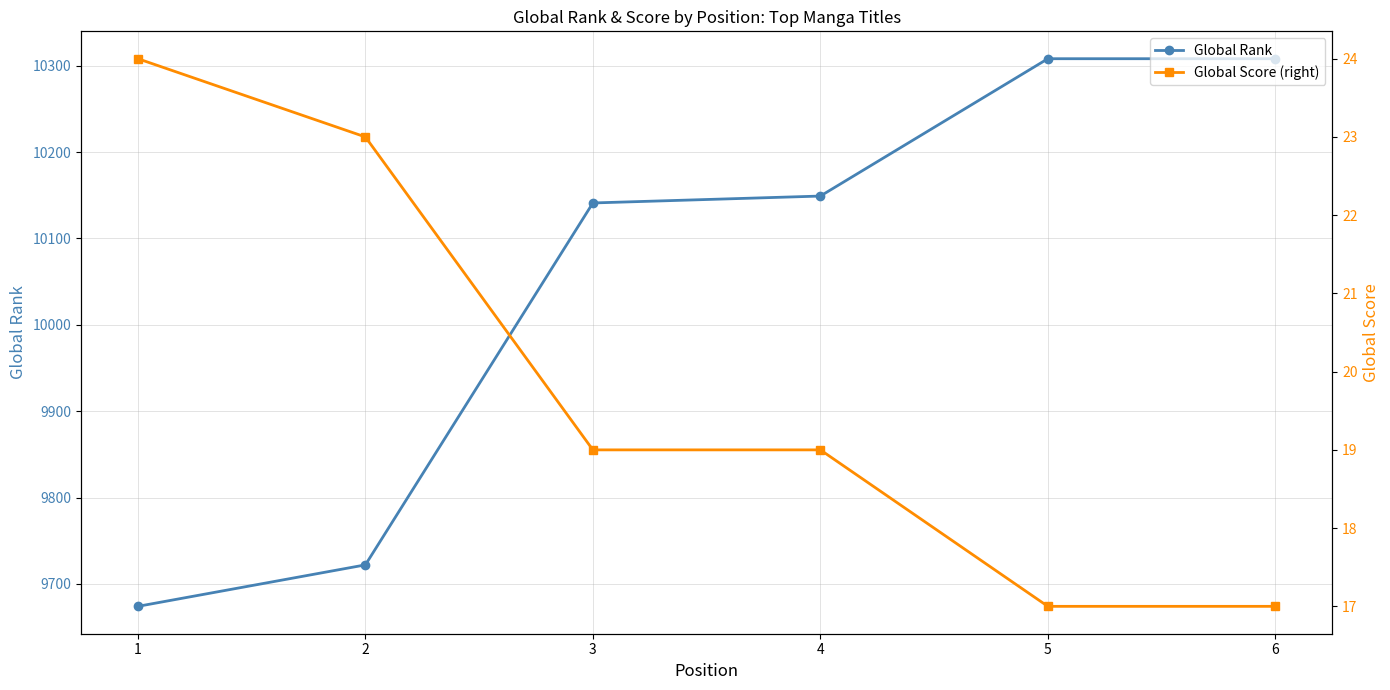

Reading right to left, what are all the values shown in this chart?

Global Rank: 6=10308	5=10308	4=10149	3=10141	2=9722	1=9674
Global Score (right): 6=17	5=17	4=19	3=19	2=23	1=24